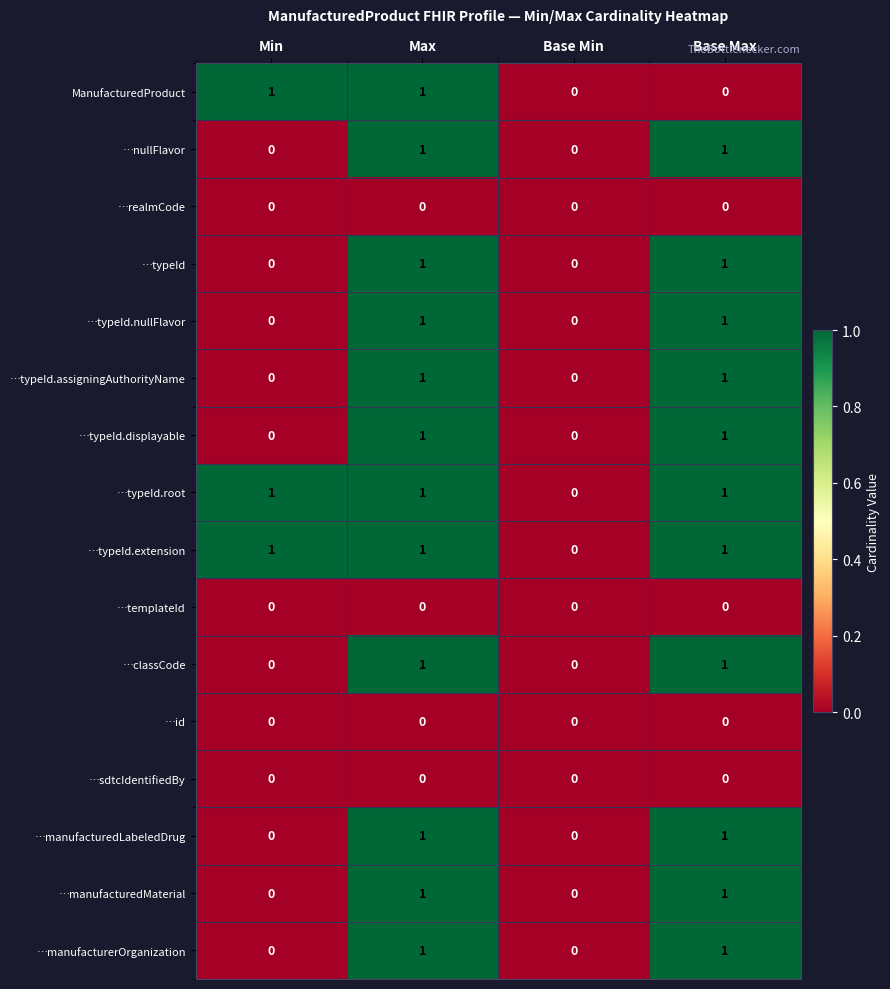

What is the total value across all series at Base Max?

11